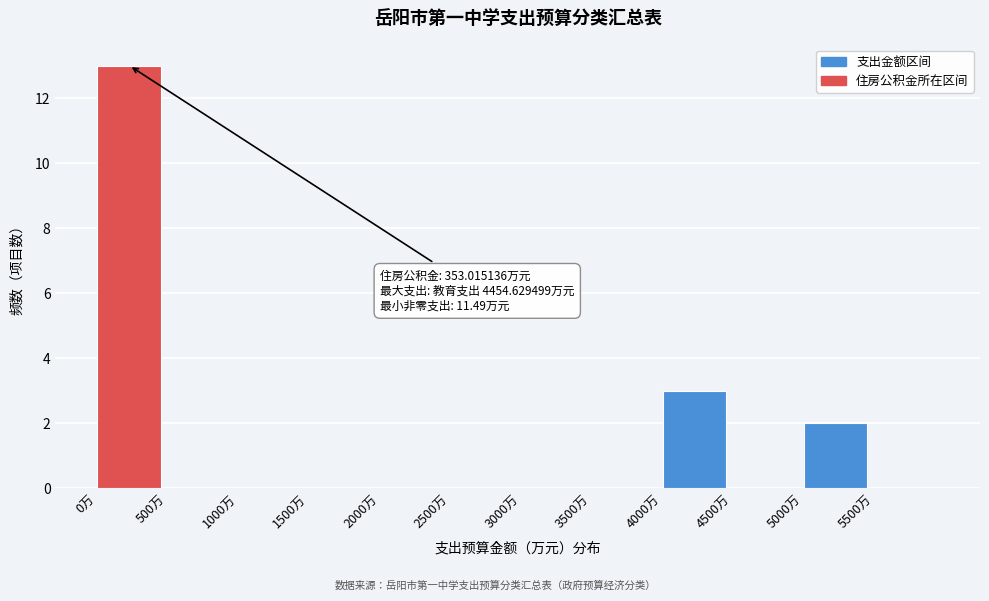

Which range on the x-axis has the tallest bar?

0 to 500